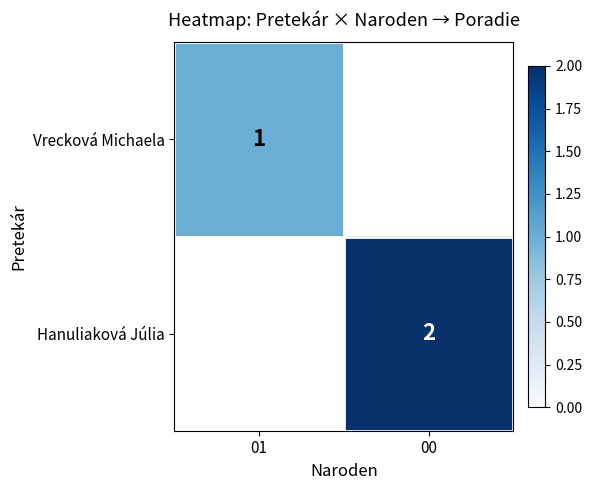

True or false: Vrecková Michaela has a value of 2 at 01.

False